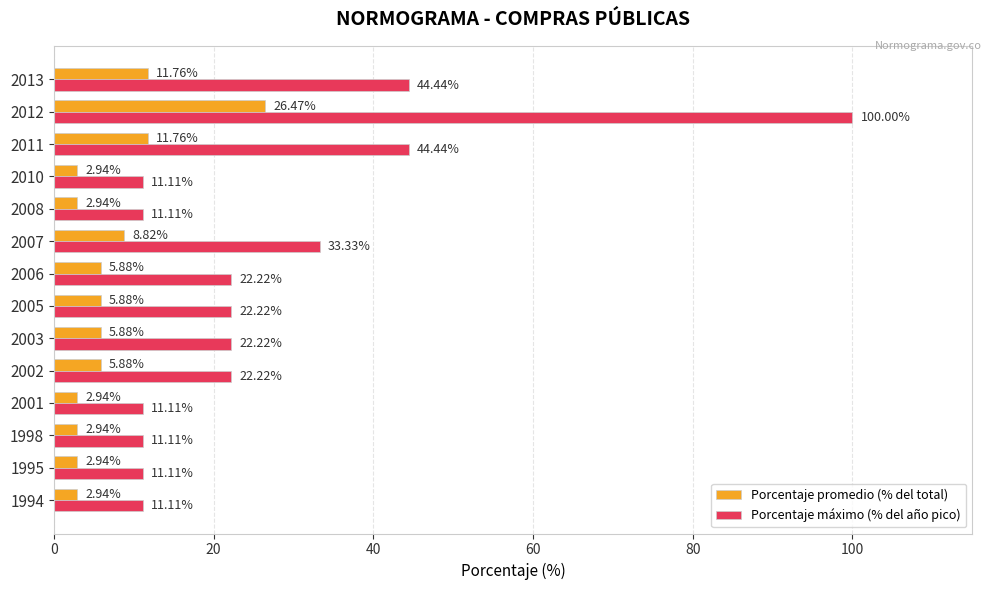

Which series has the widest spread of values?

Porcentaje máximo (% del año pico)